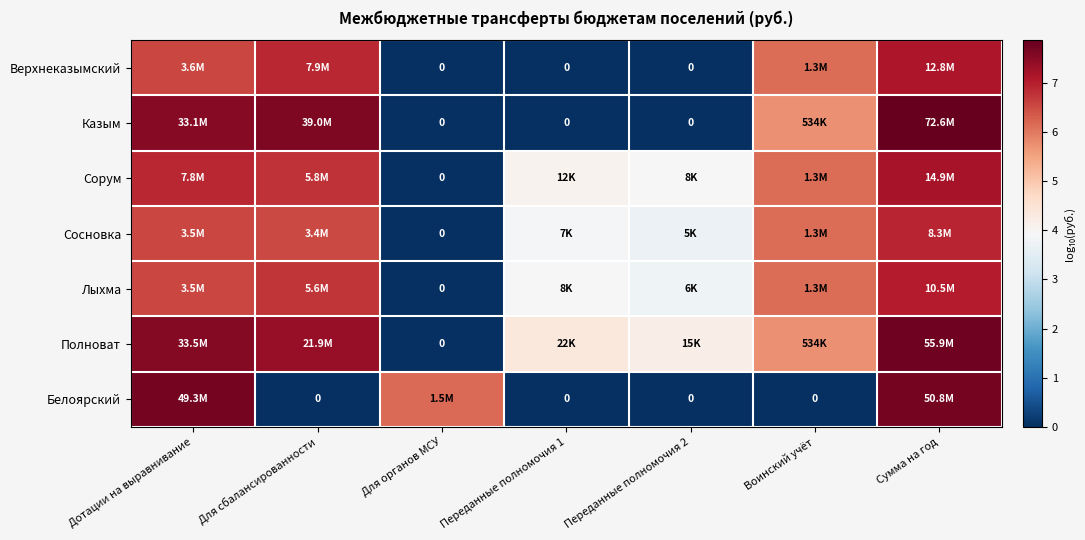

At which label does Сорум reach its peak?

Сумма на год